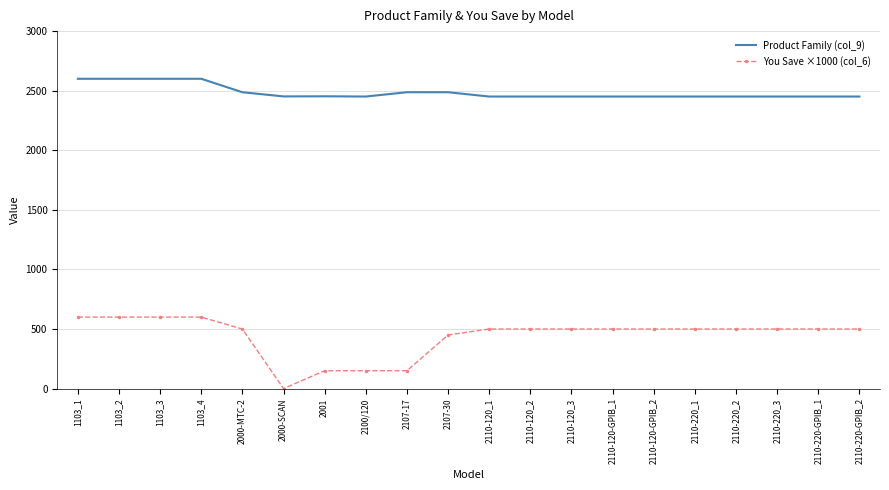

Between 2100/120 and 2110-220-GPIB_2, which series saw the biggest shift?

You Save ×1000 (col_6)